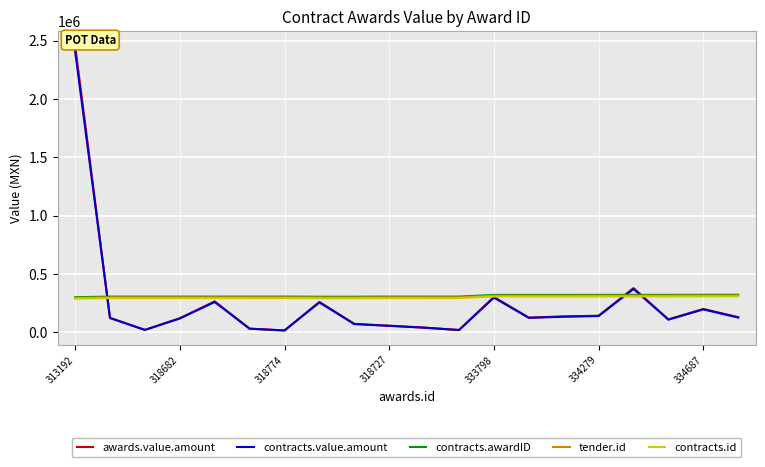

What is the value of the awards.value.amount point at the 19th from the left?

200000.0